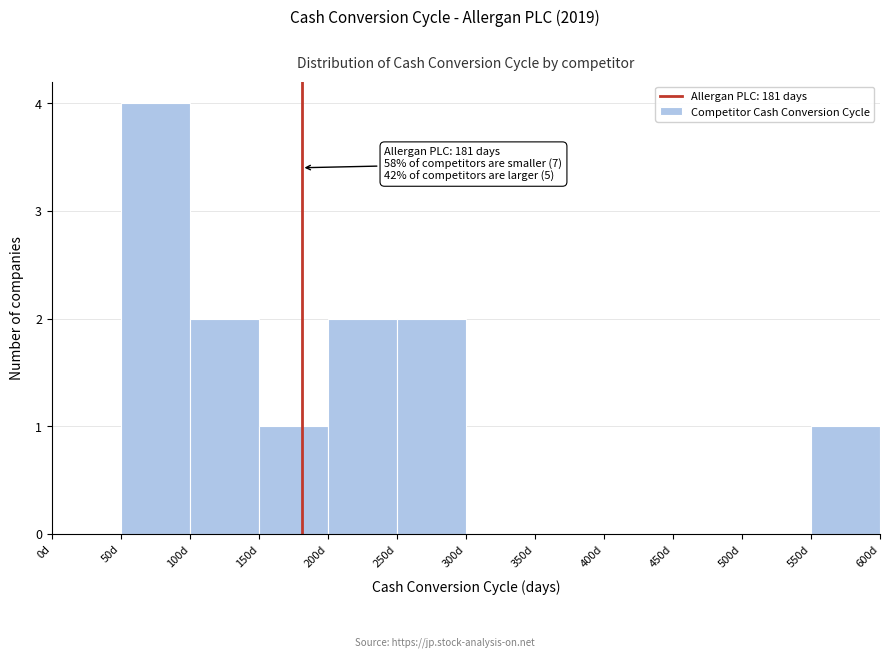

Over which range of the x-axis is the bar tallest?

50 to 100